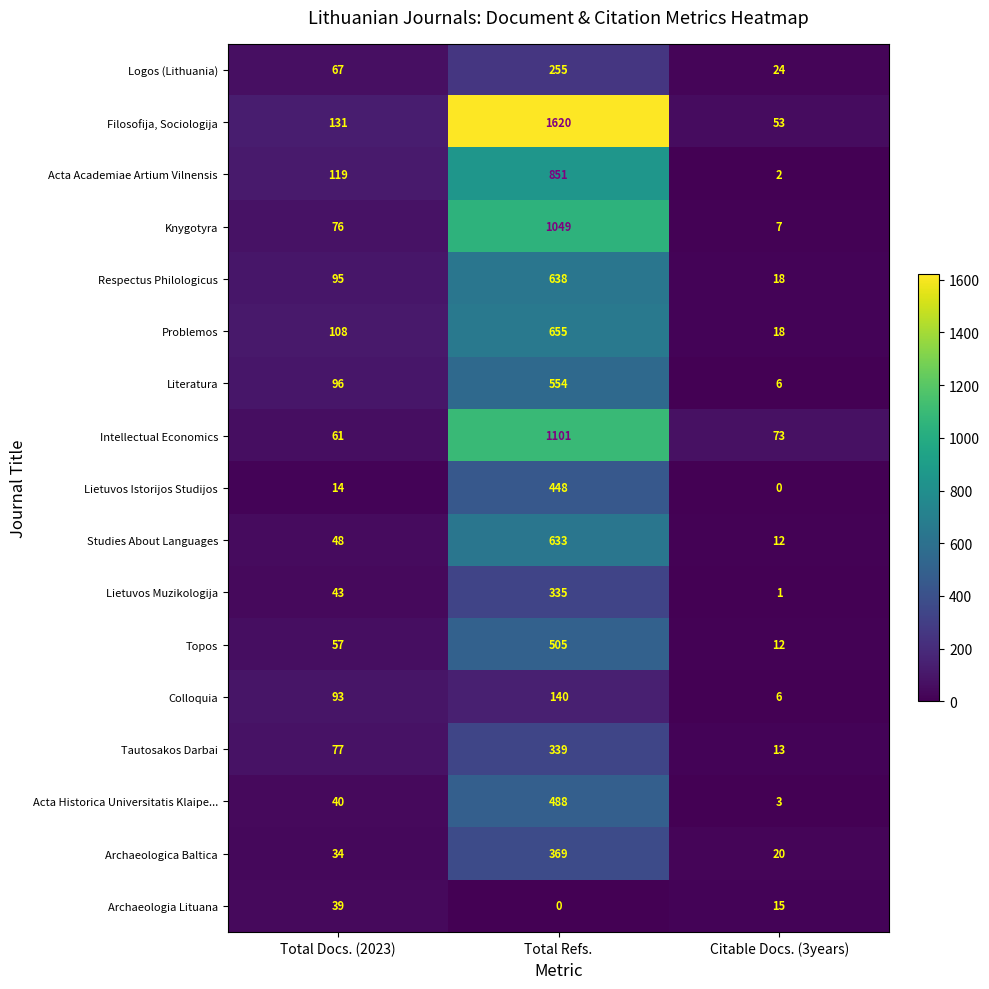

Which series changed the most between Total Docs. (2023) and Total Refs.?

Filosofija, Sociologija